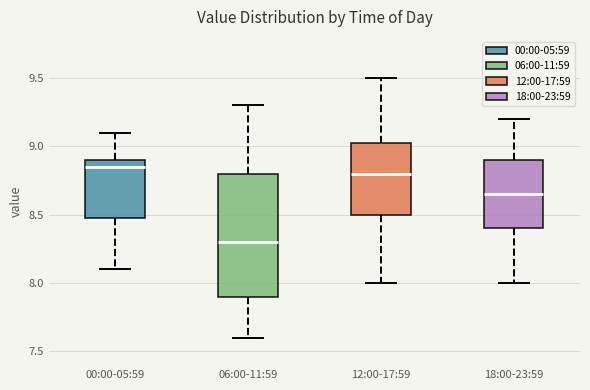

Which box has the highest median line?

00:00-05:59